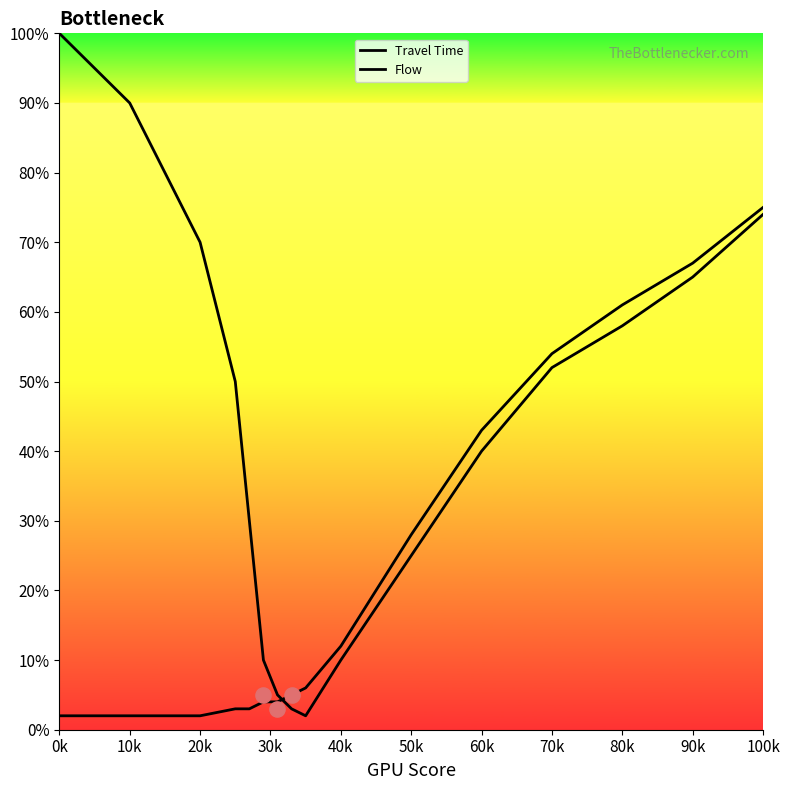

Which series reaches the minimum Y coordinate?

Travel Time